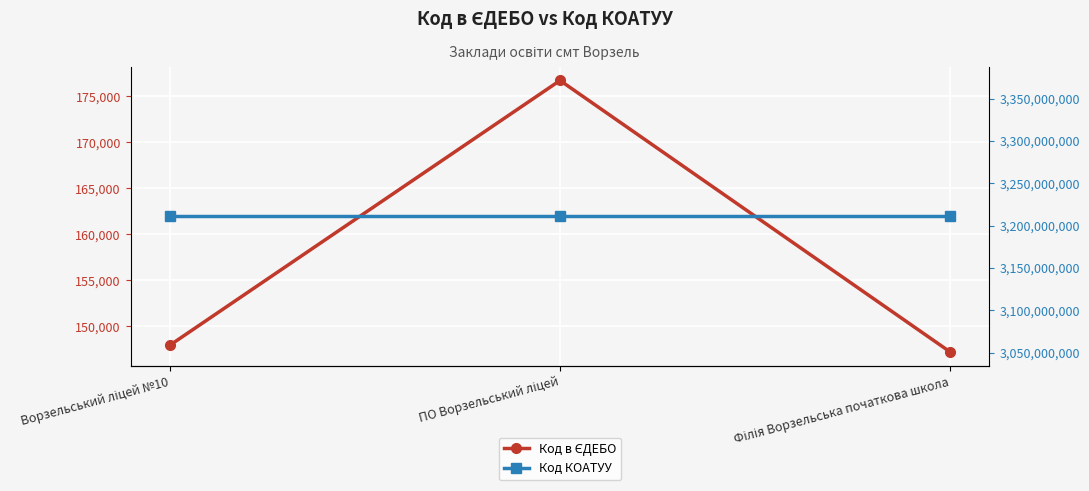

Rank the series at Ворзельський ліцей №10 from lowest to highest value.

Код в ЄДЕБО, Код КОАТУУ